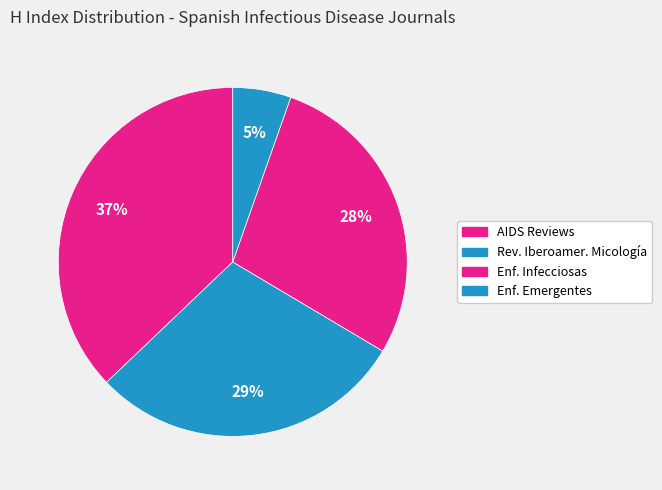

Is there a majority slice in this chart?

No